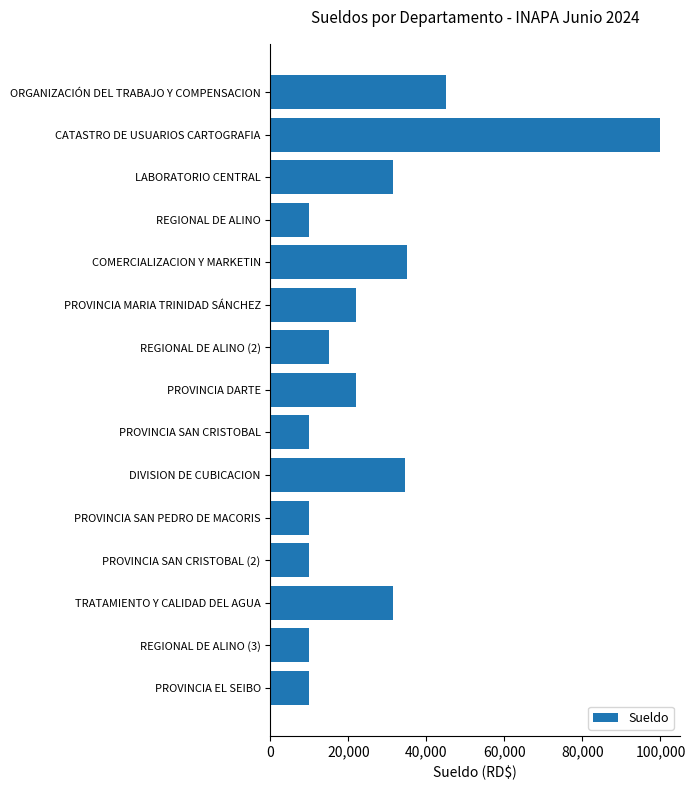

How many data points does each series have?

15